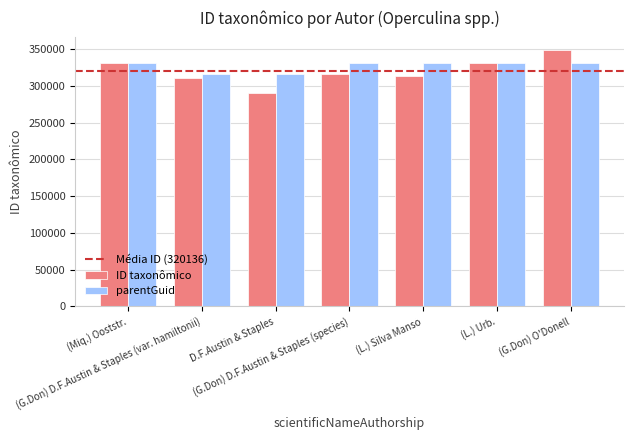

Which series has the largest range (max minus min)?

ID taxonômico